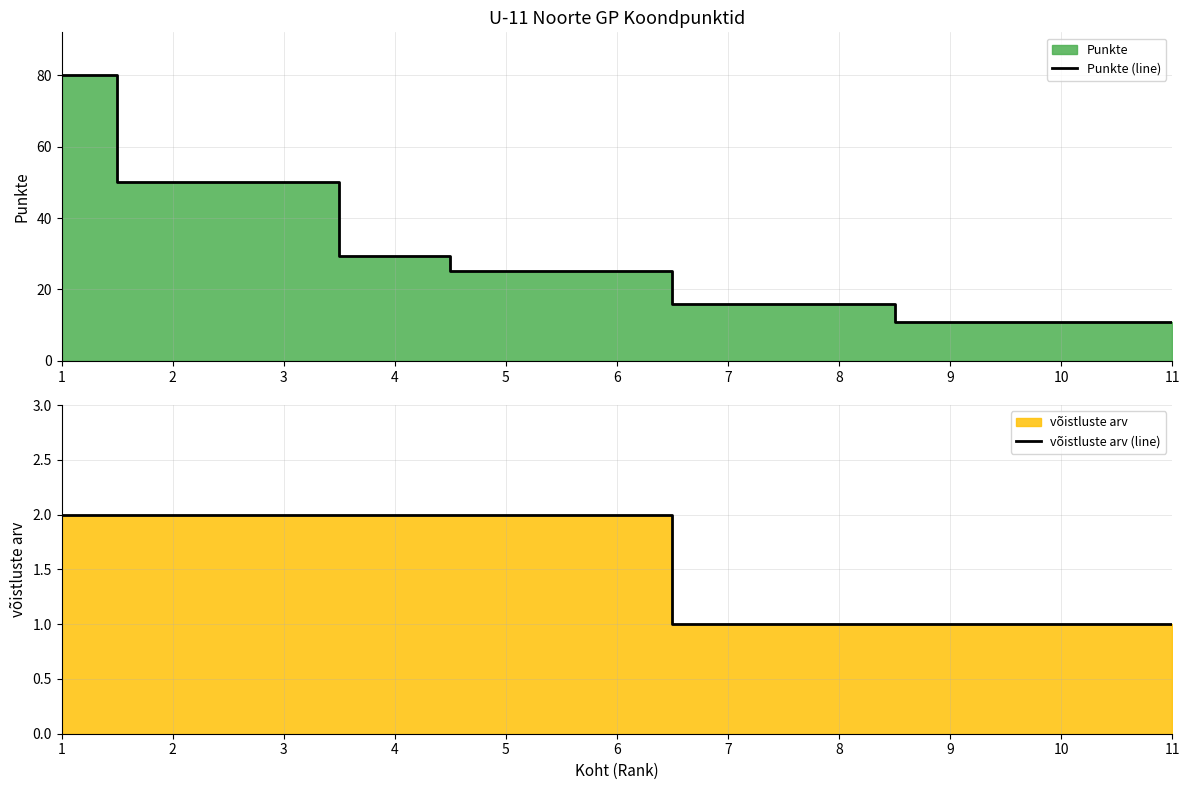

Reading left to right, list all the values displayed in this chart.

Punkte (line): 80.0	50.0	50.0	29.3	25.3	25.3	16.0	16.0	11.0	11.0	11.0
võistluste arv (line): 2.0	2.0	2.0	2.0	2.0	2.0	1.0	1.0	1.0	1.0	1.0